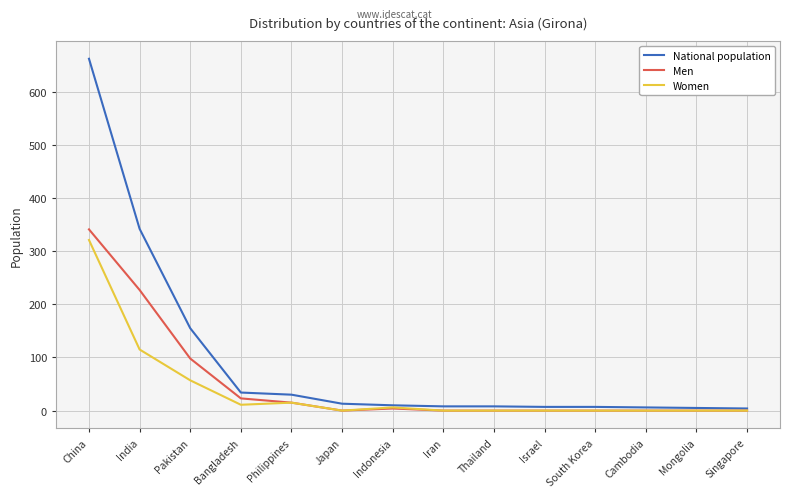

What are all the series names shown in the legend?

National population, Men, Women